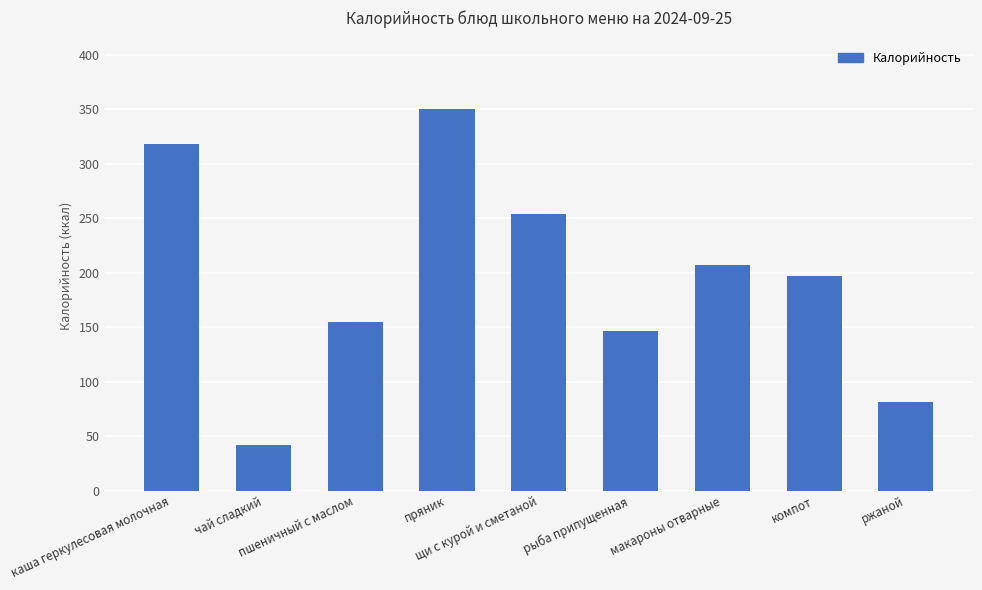

List the labels in order of value, largest first.

пряник, каша геркулесовая молочная, щи с курой и сметаной, макароны отварные, компот, пшеничный с маслом, рыба припущенная, ржаной, чай сладкий